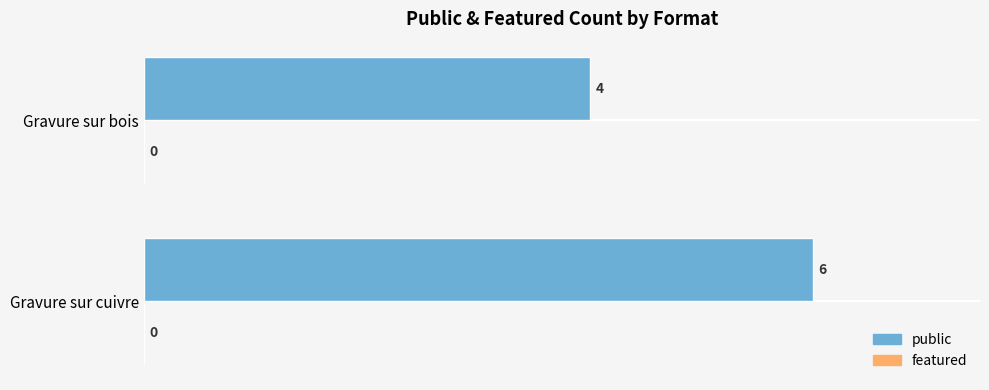

Rank the categories by value from highest to lowest.

Gravure sur cuivre, Gravure sur bois